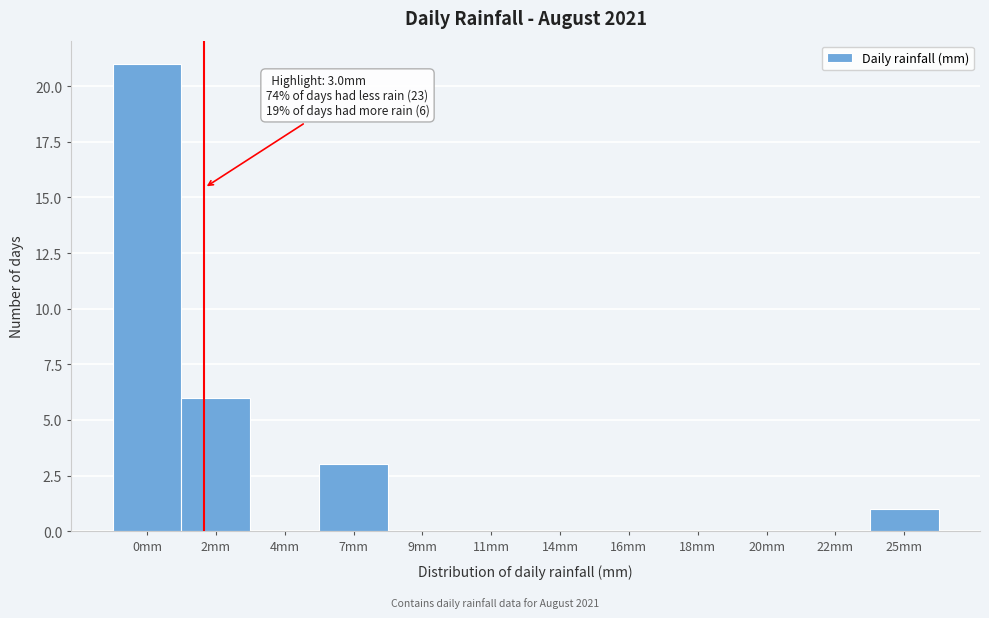

Reading left to right, transcribe all the data shown in this chart.

0mm=21	2mm=6	4mm=0	7mm=3	9mm=0	11mm=0	14mm=0	16mm=0	18mm=0	20mm=0	22mm=0	25mm=1